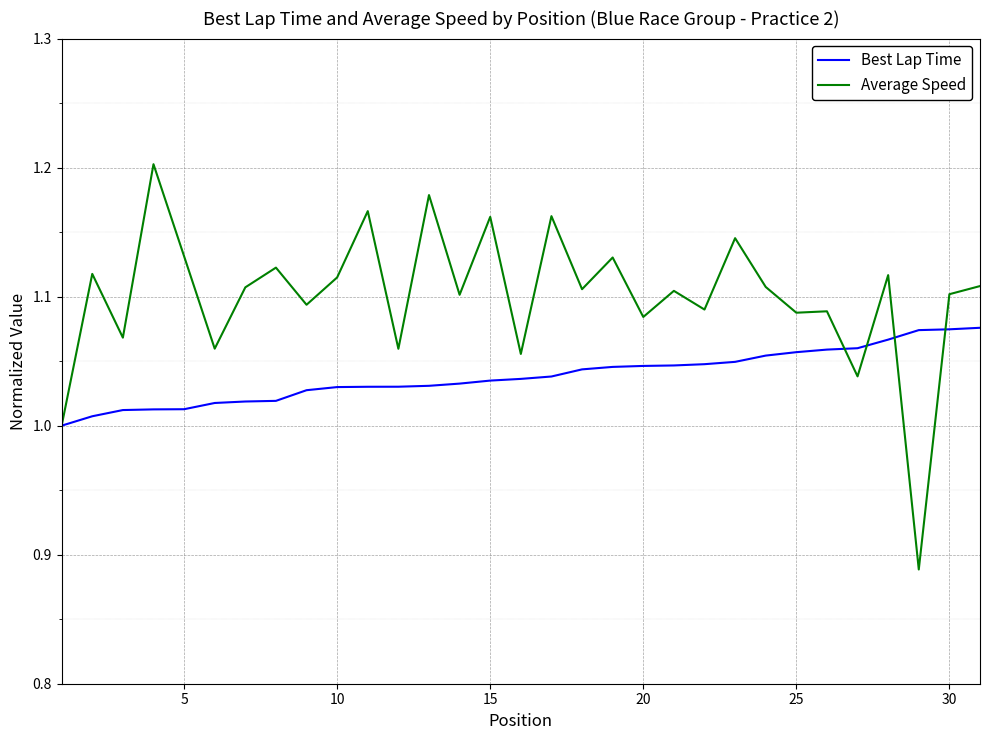

Which series has the largest total across all categories?

Average Speed